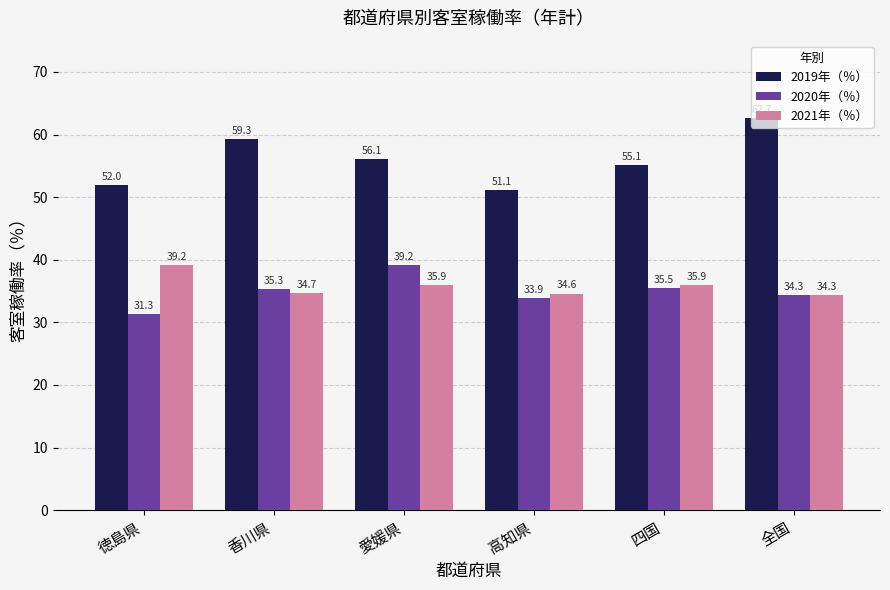

Which series has the largest range (max minus min)?

2019年（％）